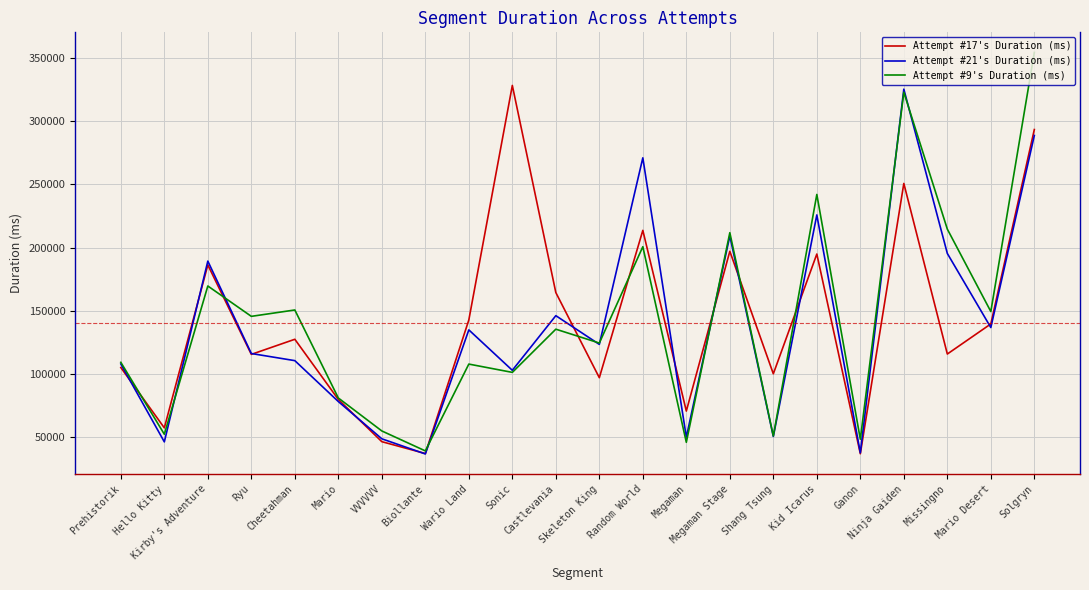

At which label does Attempt #9's Duration (ms) first exceed 135324?

Kirby's Adventure